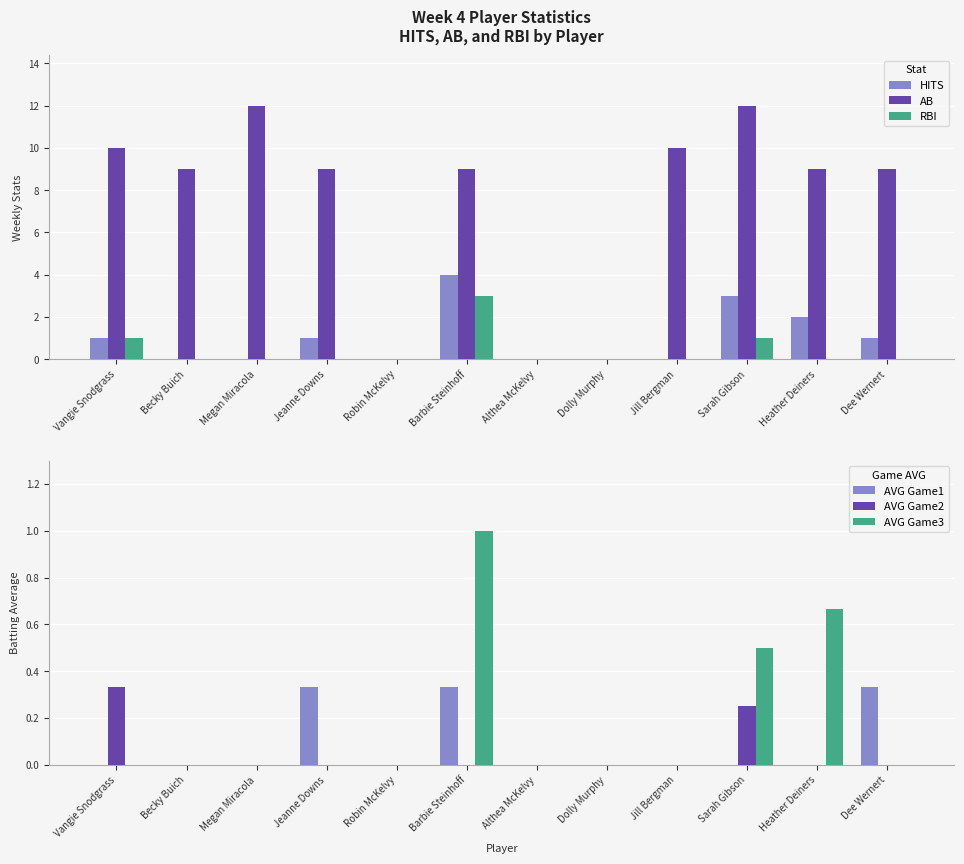

At which label does RBI reach its peak?

Barbie Steinhoff